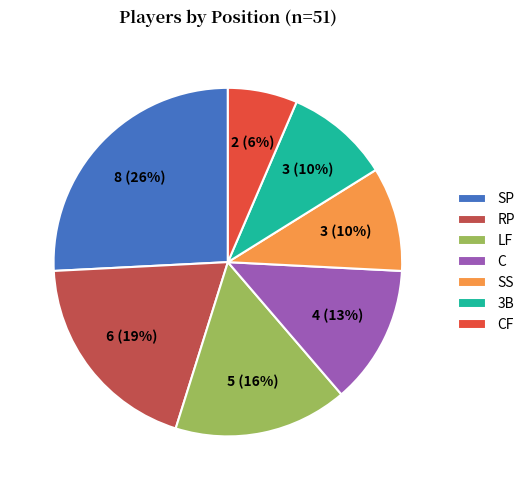

What percentage is the SP slice, to the nearest percent?

26%